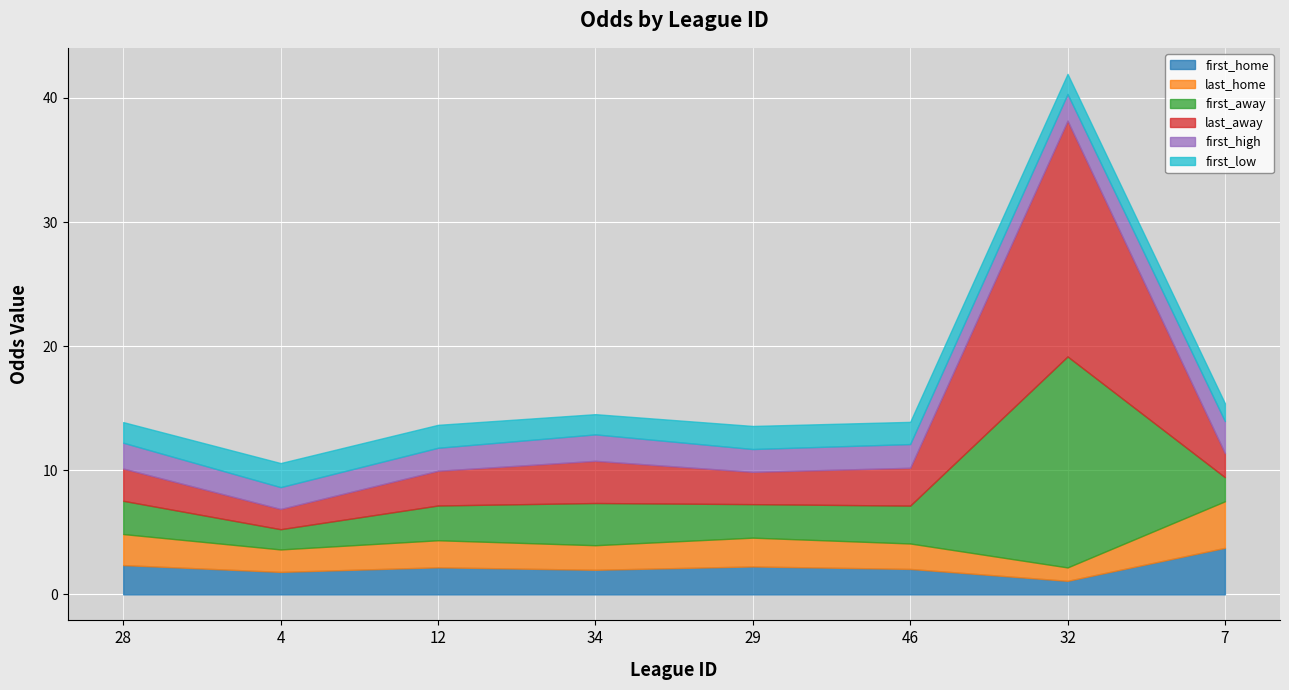

Which series ends up on top after the final intersection of first_low and first_away?

first_away